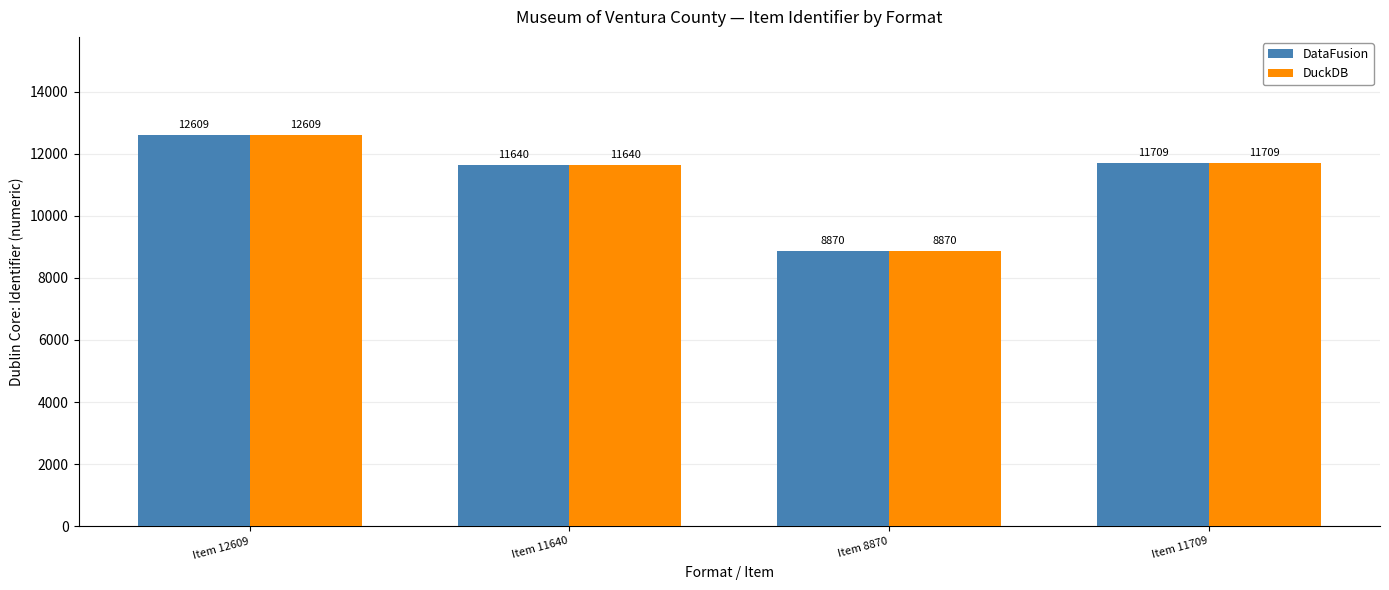

Is it true that DataFusion equals 19601 at Item 11709?

False